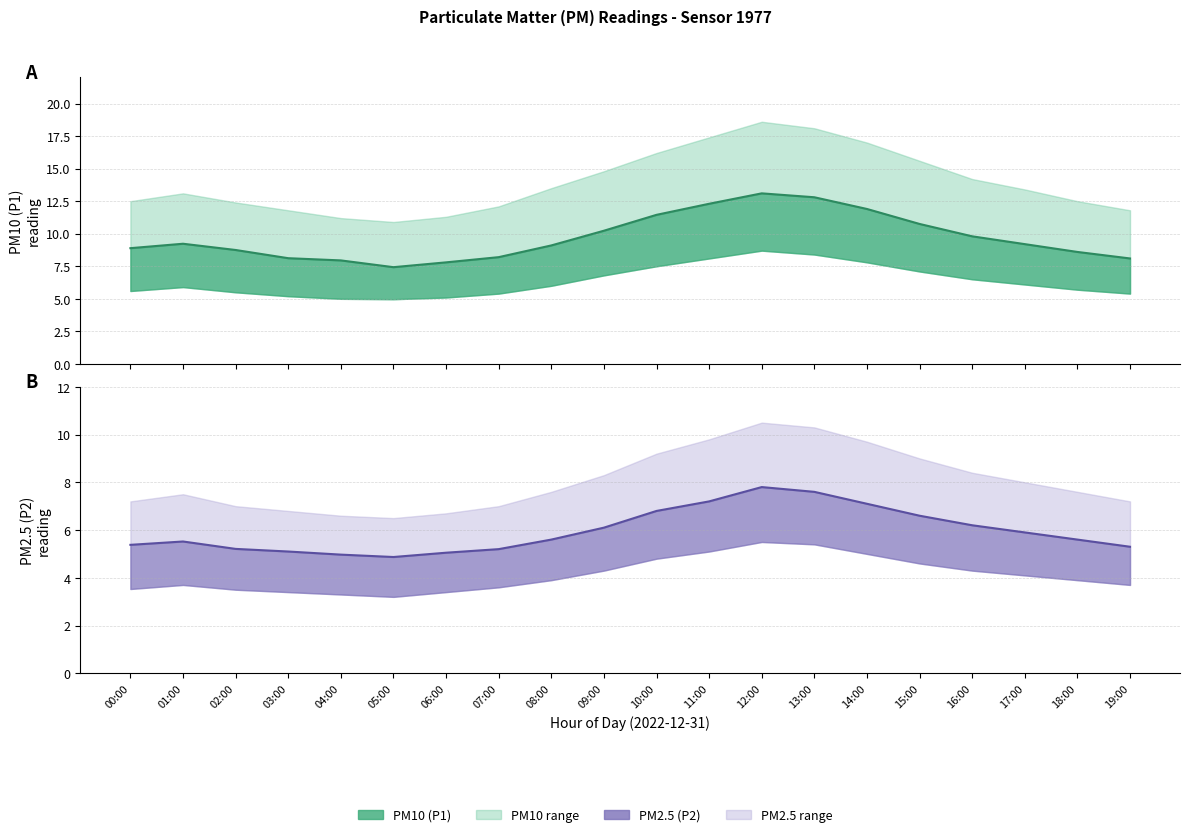

Which category has the highest value across all series?

12:00